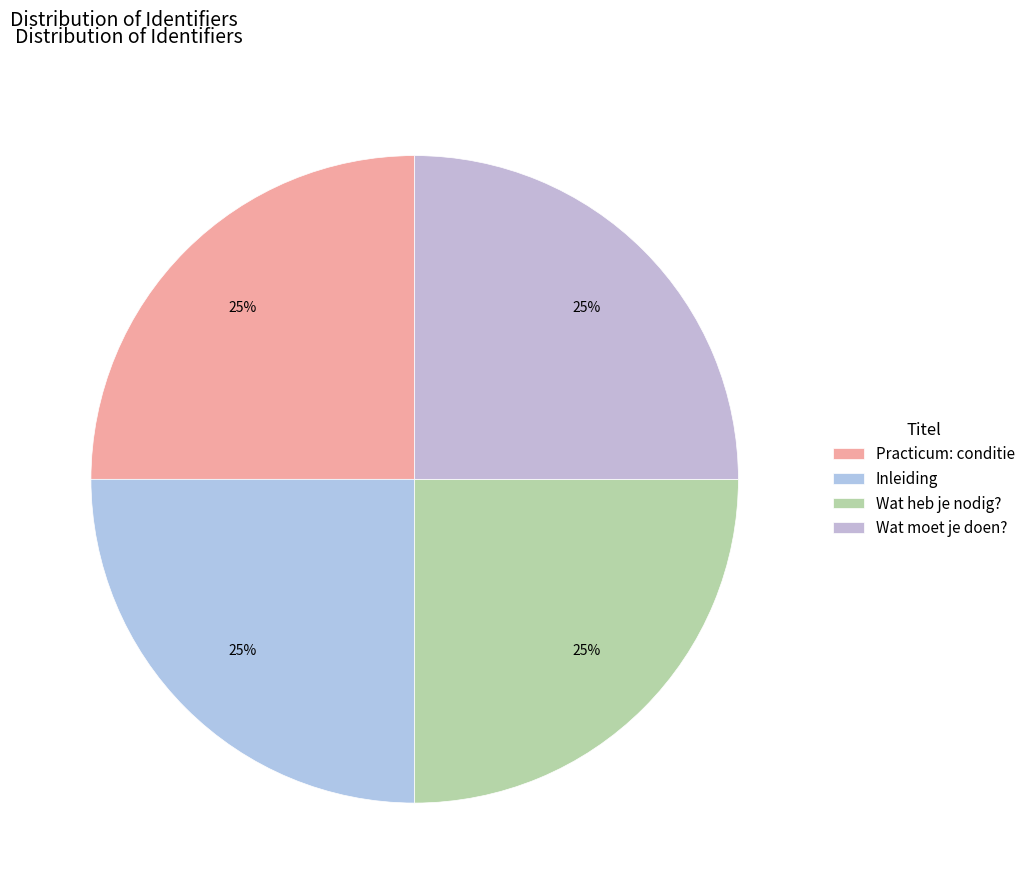

How many segments does this pie chart have?

4